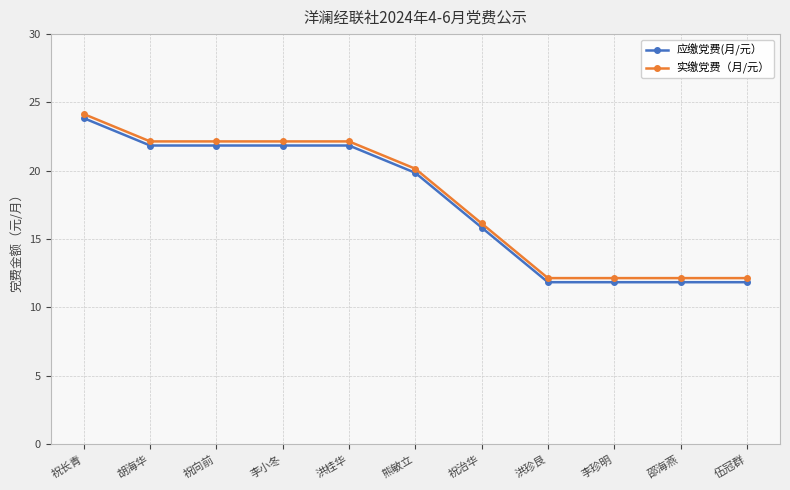

What is the maximum value for 应缴党费(月/元）?

23.9